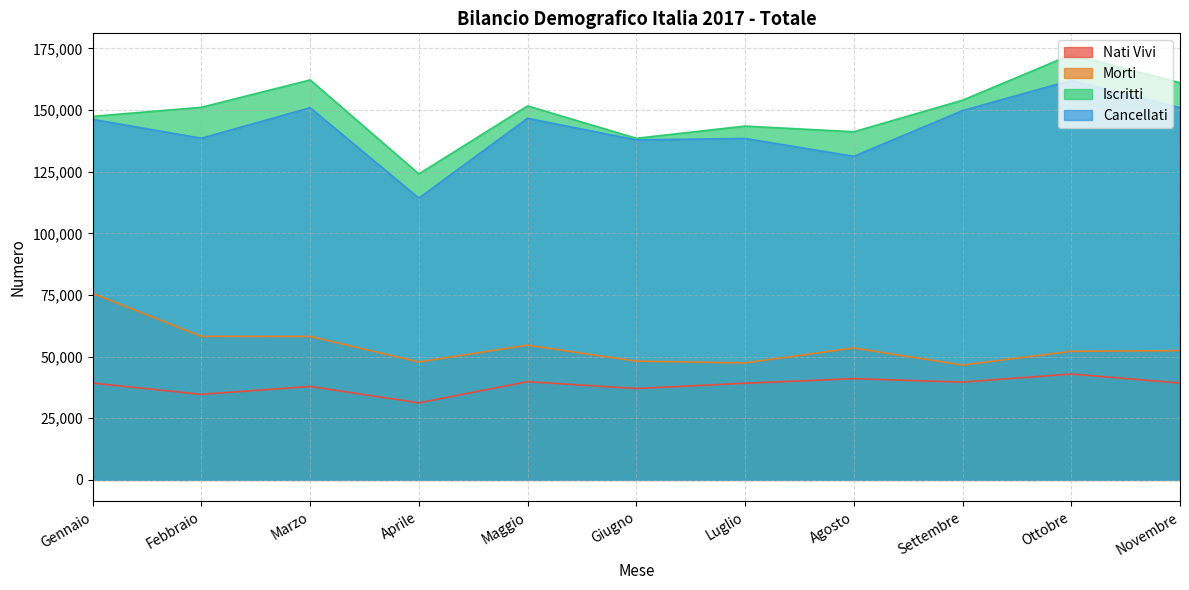

What is the label of the 9th point from the right?

Marzo